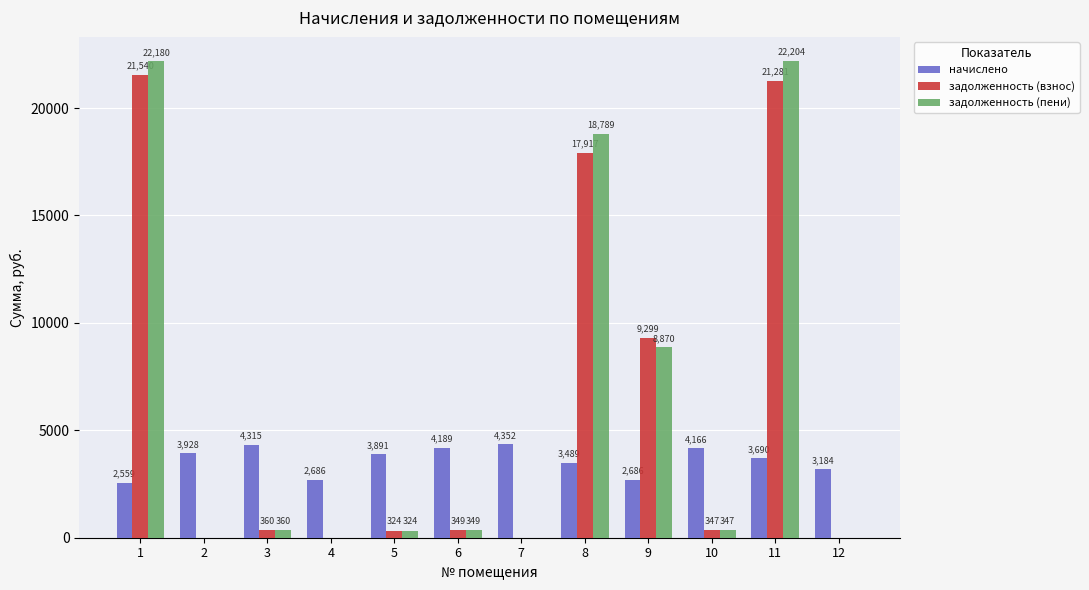

At which label does начислено first exceed 3891?

2